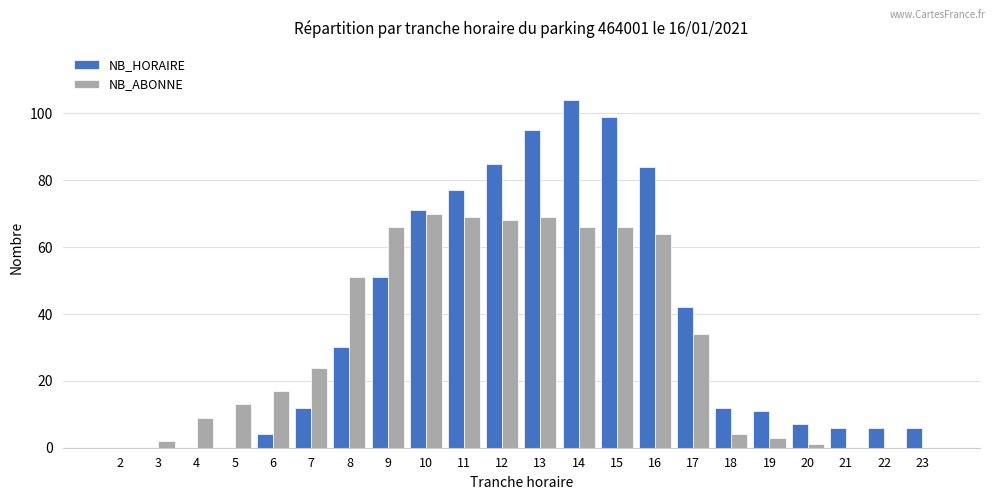

Between 4 and 15, which series saw the biggest shift?

NB_HORAIRE